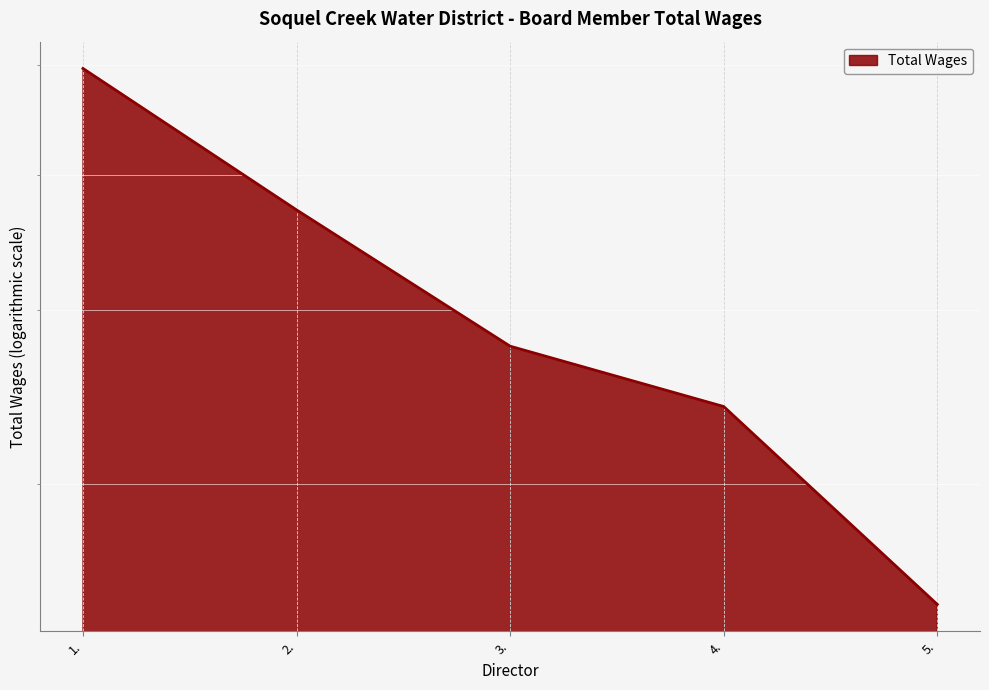

Is it true that the value at 2. is 4720?

True